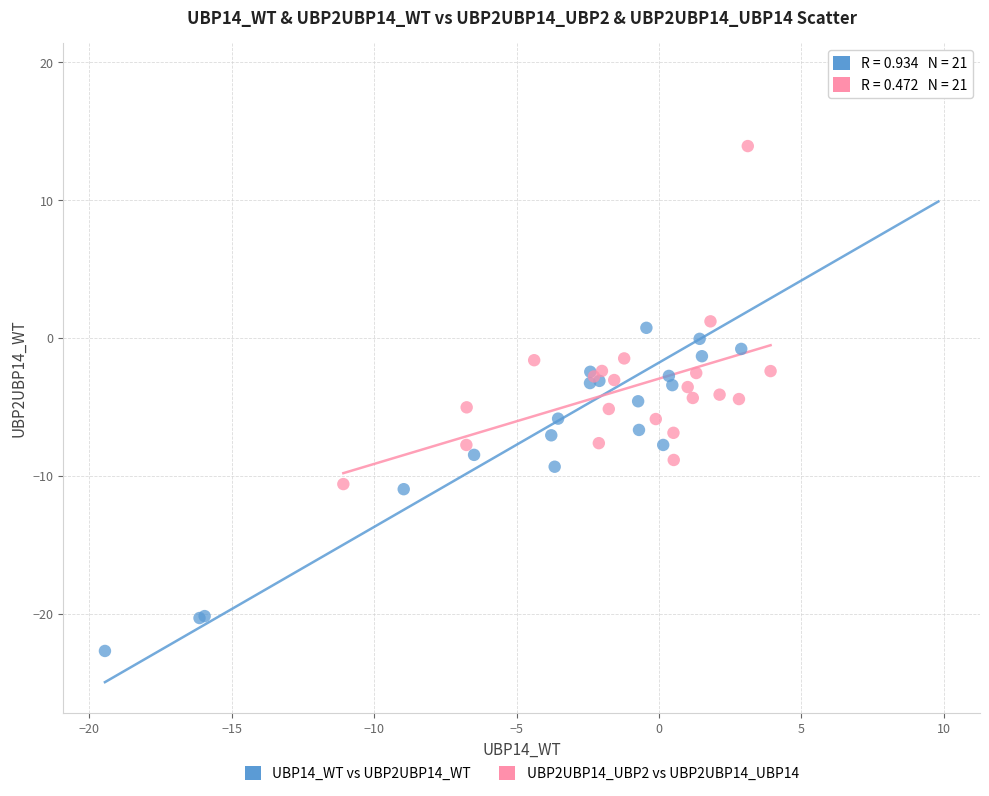

What are all the series names shown in the legend?

UBP14_WT vs UBP2UBP14_WT, UBP2UBP14_UBP2 vs UBP2UBP14_UBP14